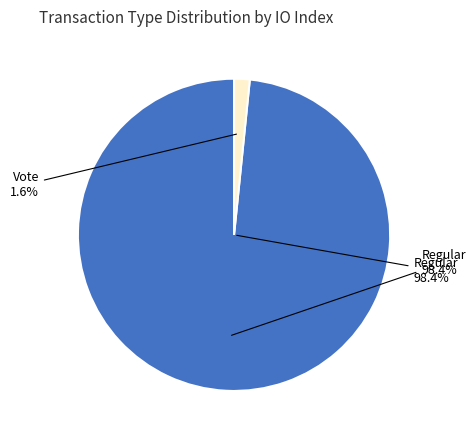

To the nearest percent, what percentage of the pie is Vote?

2%